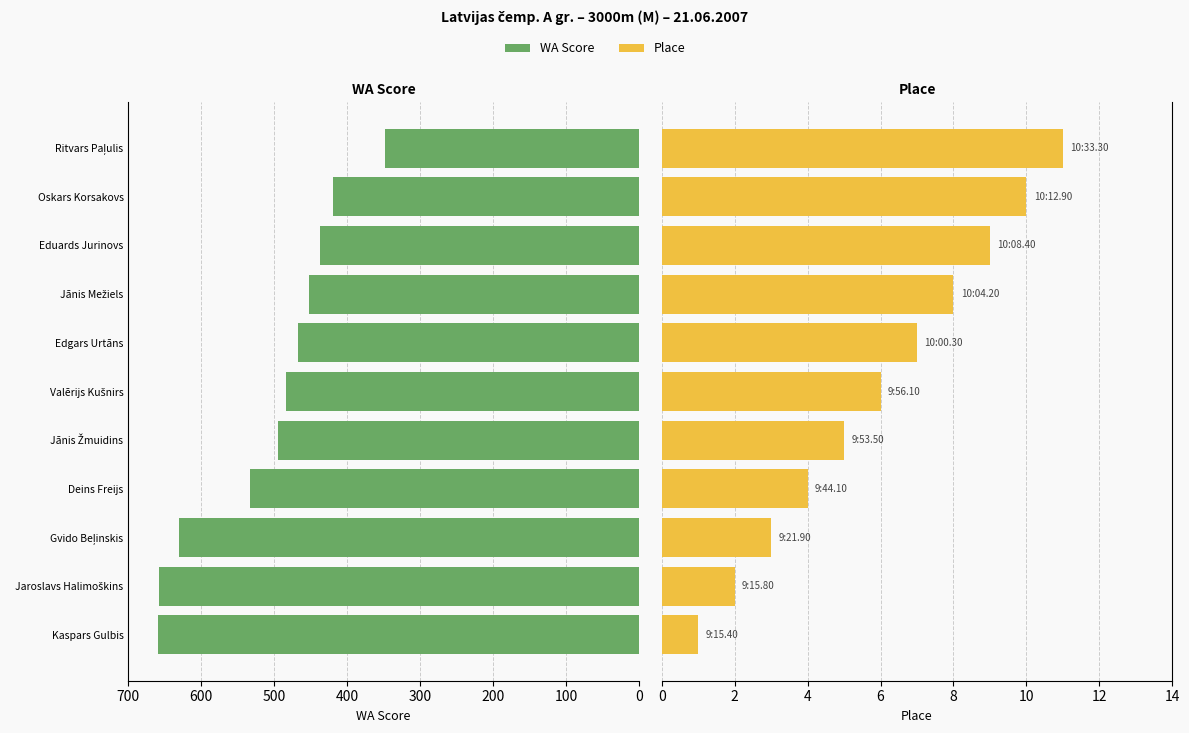

Which series has the largest range (max minus min)?

WA Score